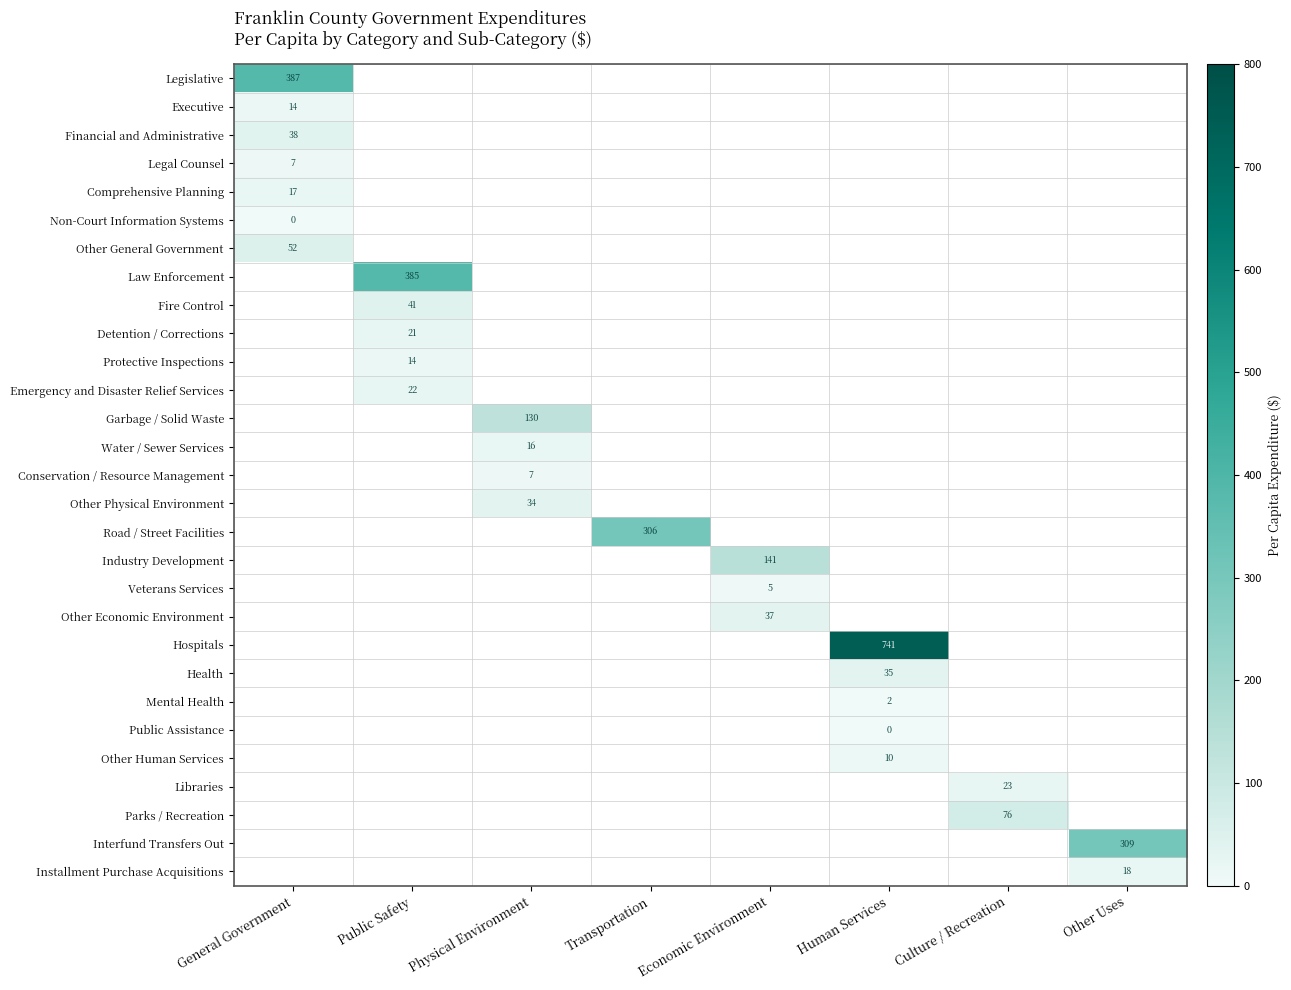

Count the number of data series in this chart.

29